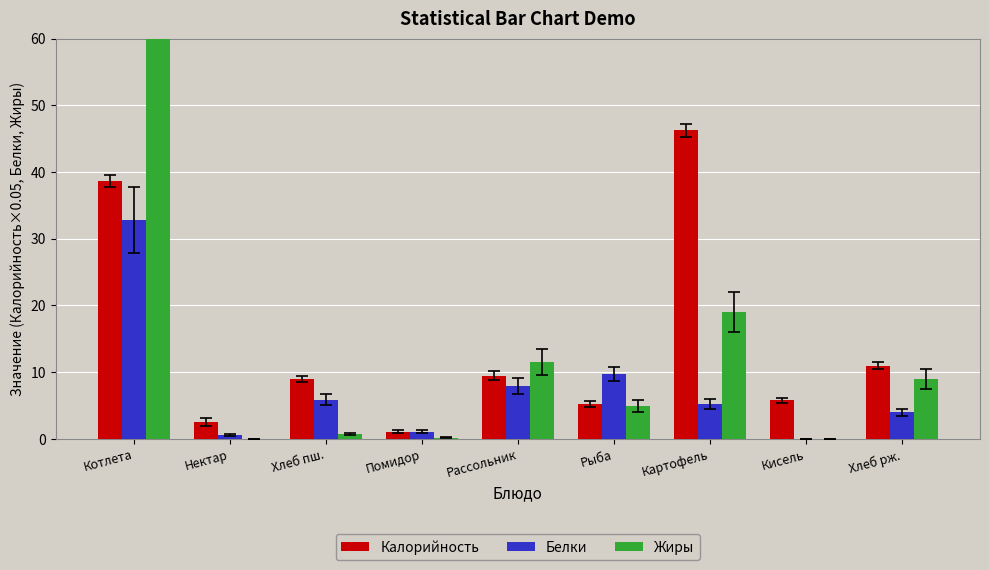

True or false: Белки has a value of 4.1 at Рассольник.

False